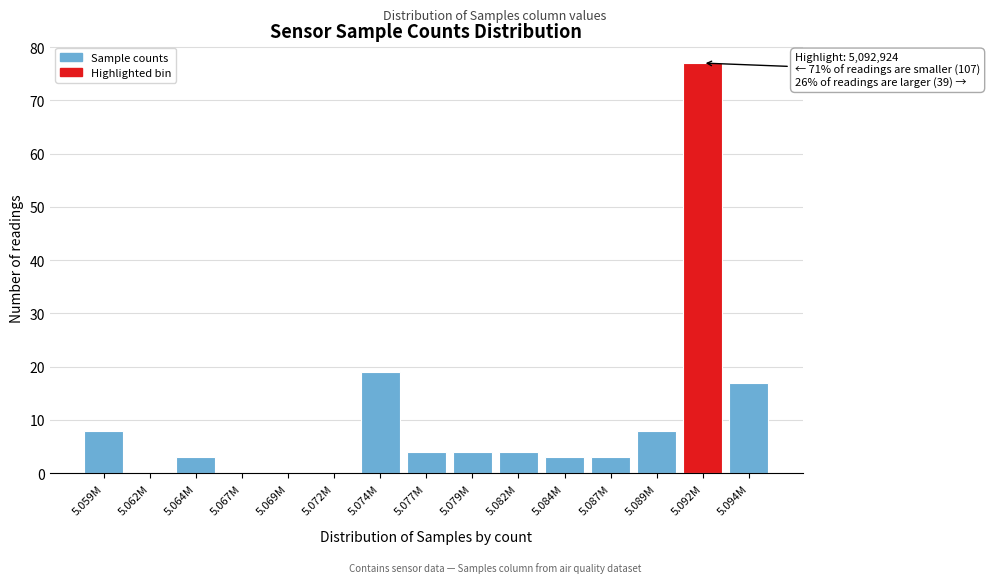

Reading left to right, list all the values displayed in this chart.

5.059M=8	5.062M=0	5.064M=3	5.067M=0	5.069M=0	5.072M=0	5.074M=19	5.077M=4	5.079M=4	5.082M=4	5.084M=3	5.087M=3	5.089M=8	5.092M=77	5.094M=17